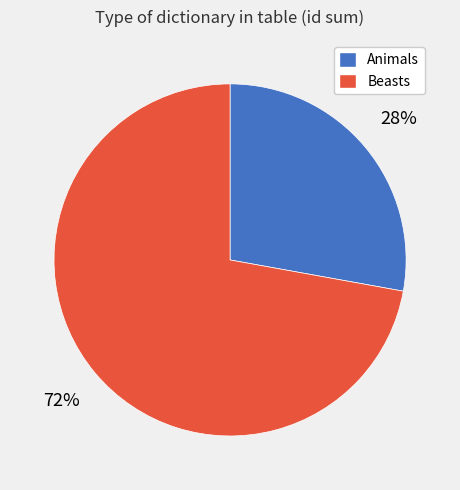

Is there any slice that represents more than half of the pie?

Yes